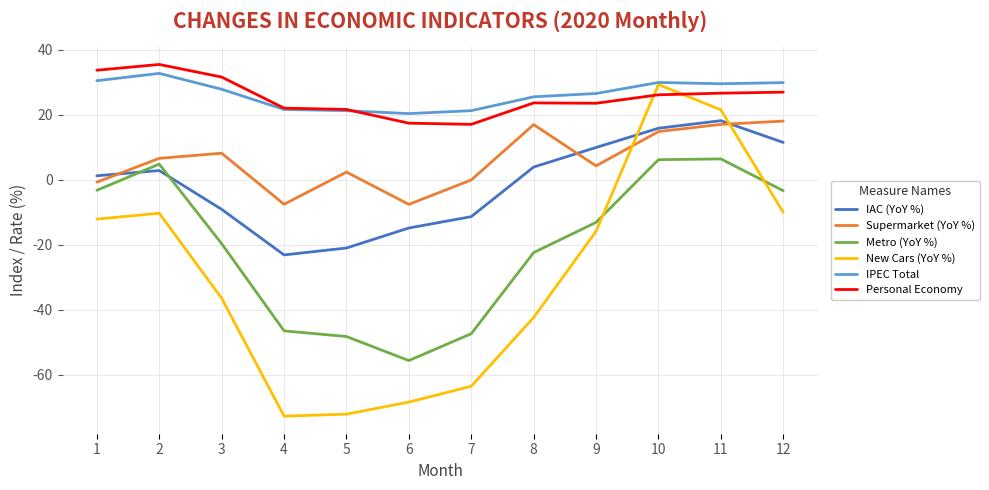

What is the total value across all series at 6?

-109.0